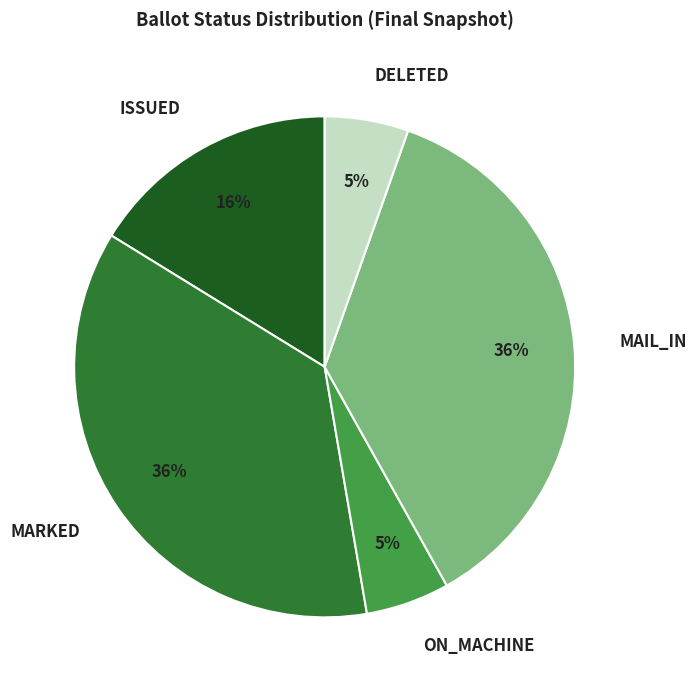

How many segments does this pie chart have?

5